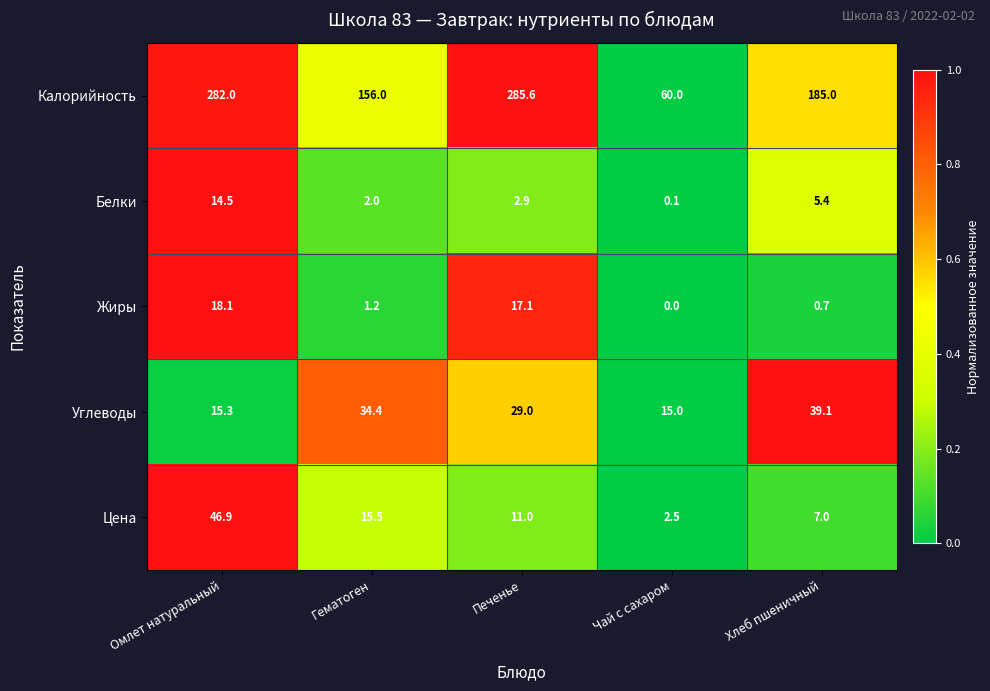

Which category has the lowest value across all series?

Чай с сахаром